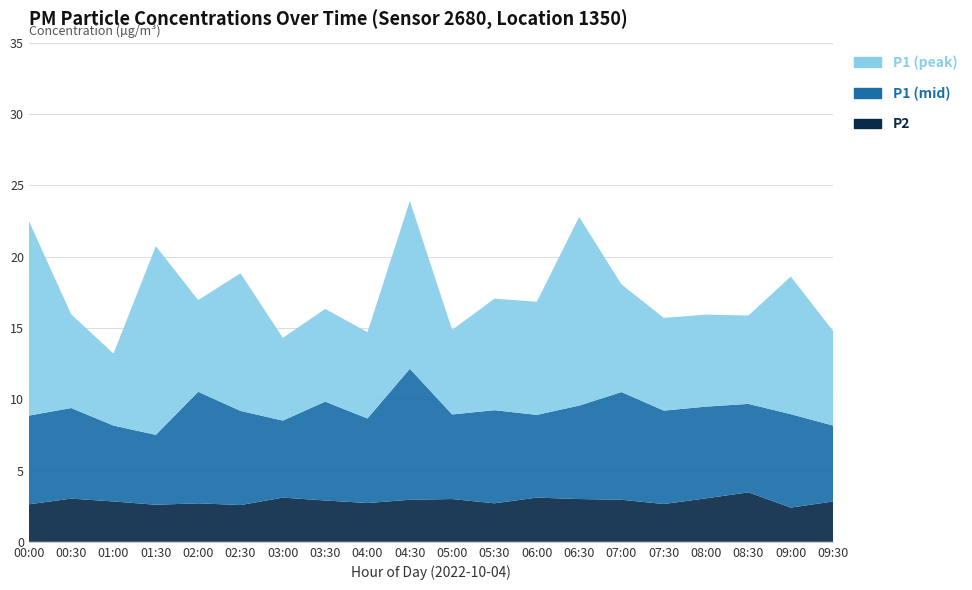

Reading left to right, list all the values displayed in this chart.

P2: 2.6	3.0	2.8	2.6	2.7	2.6	3.1	2.9	2.7	3.0	3.0	2.7	3.1	3.0	3.0	2.6	3.0	3.5	2.4	2.8
P1 (mid): 6.2	6.3	5.3	4.9	7.8	6.6	5.4	6.9	5.9	9.2	5.9	6.5	5.8	6.5	7.5	6.5	6.4	6.2	6.5	5.3
P1 (peak): 13.7	6.6	5.0	13.2	6.4	9.7	5.8	6.5	6.0	11.8	5.9	7.8	7.9	13.2	7.5	6.5	6.5	6.2	9.7	6.6